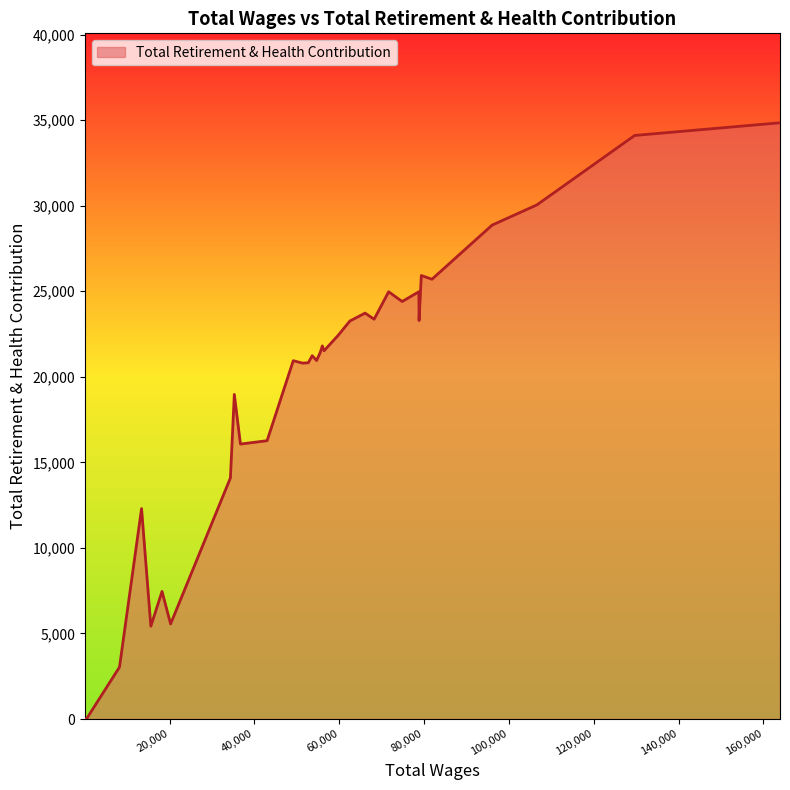

The chart shows a value of 34108 at 129636.0. True or false?

True